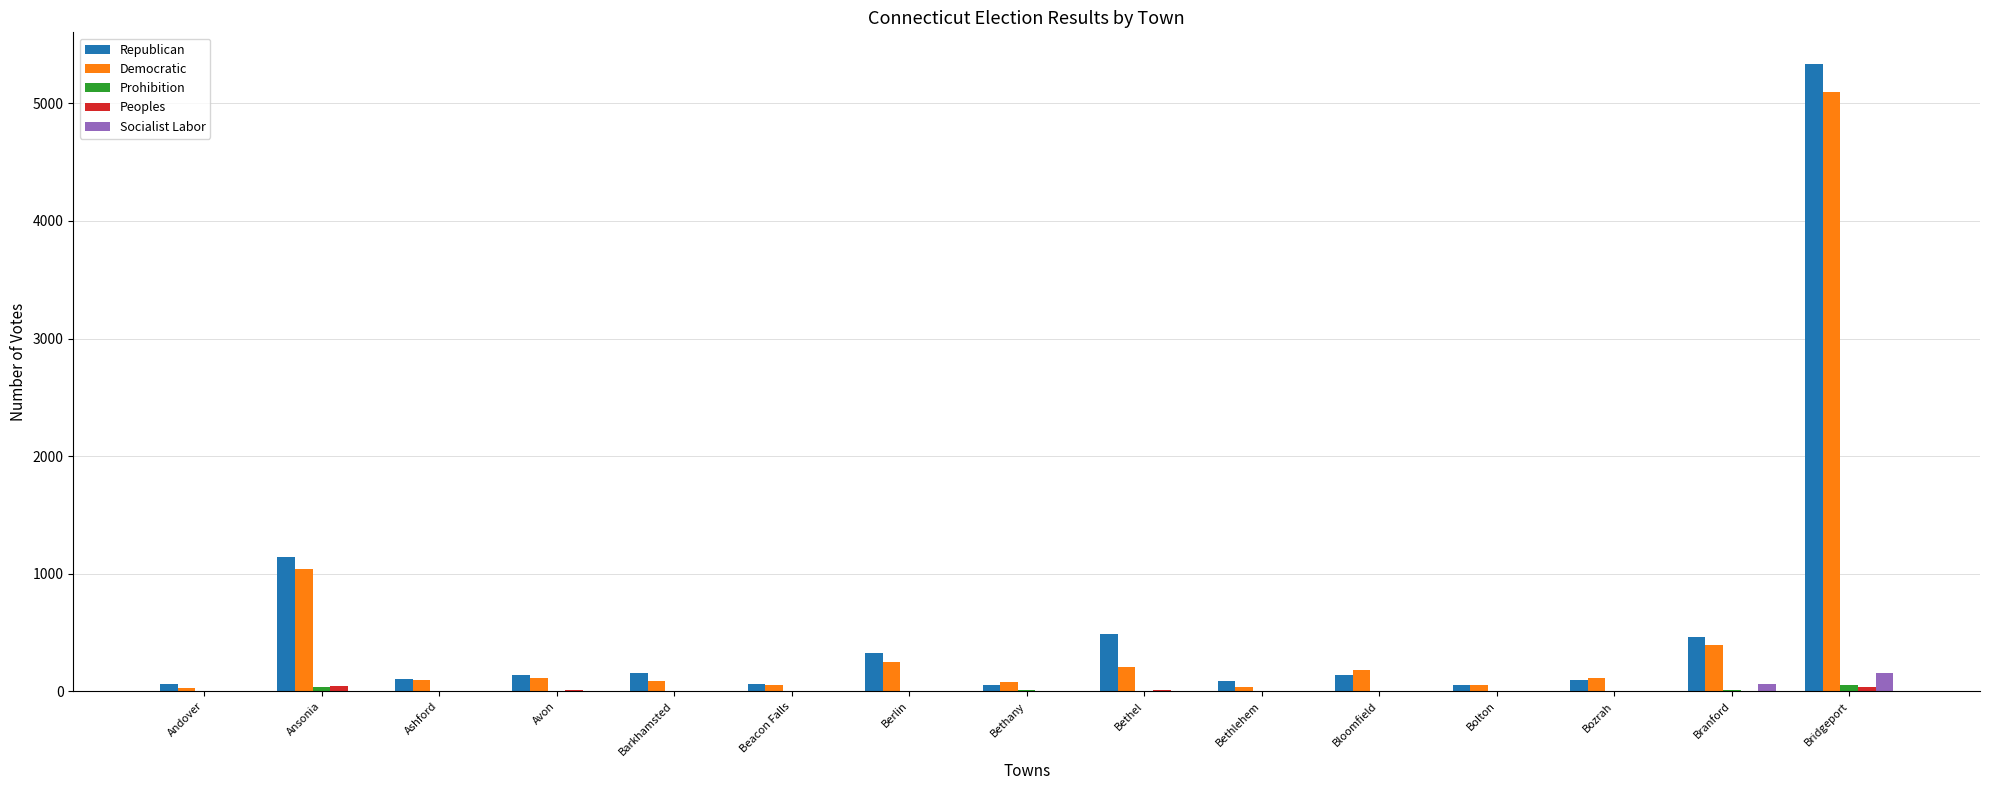

What is the sum of all Socialist Labor values?

217